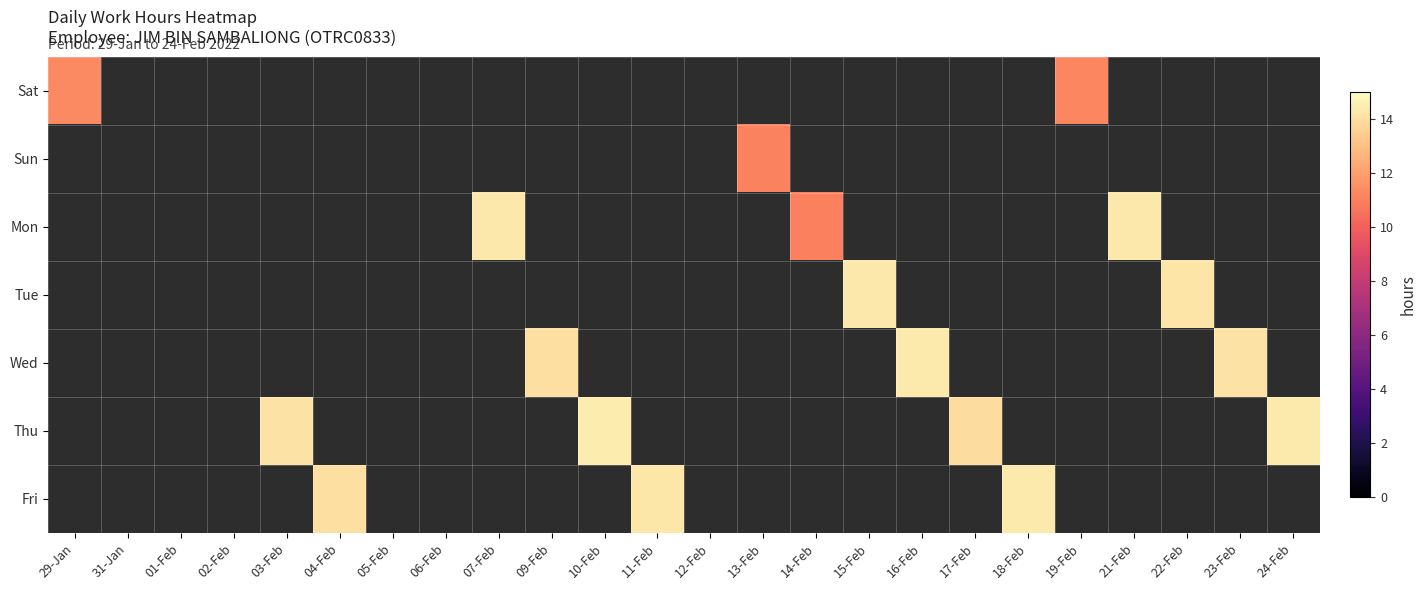

At which category does the chart reach its peak across all series?

10-Feb